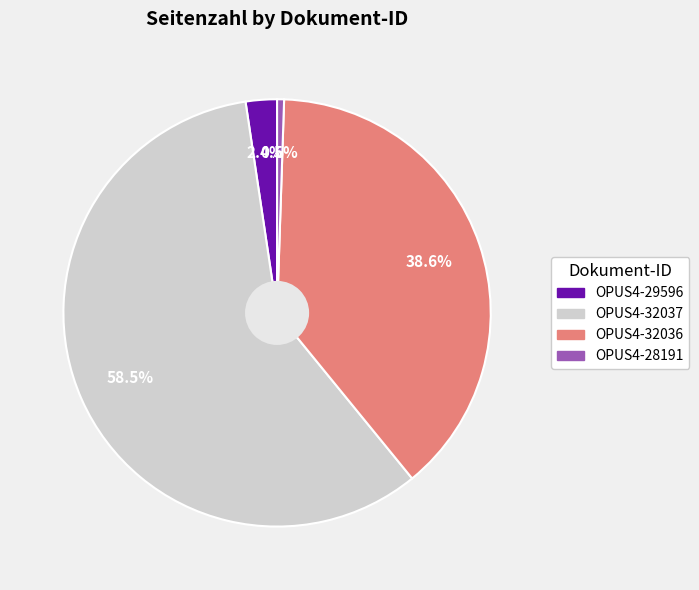

Rank the categories by value from lowest to highest.

OPUS4-28191, OPUS4-29596, OPUS4-32036, OPUS4-32037